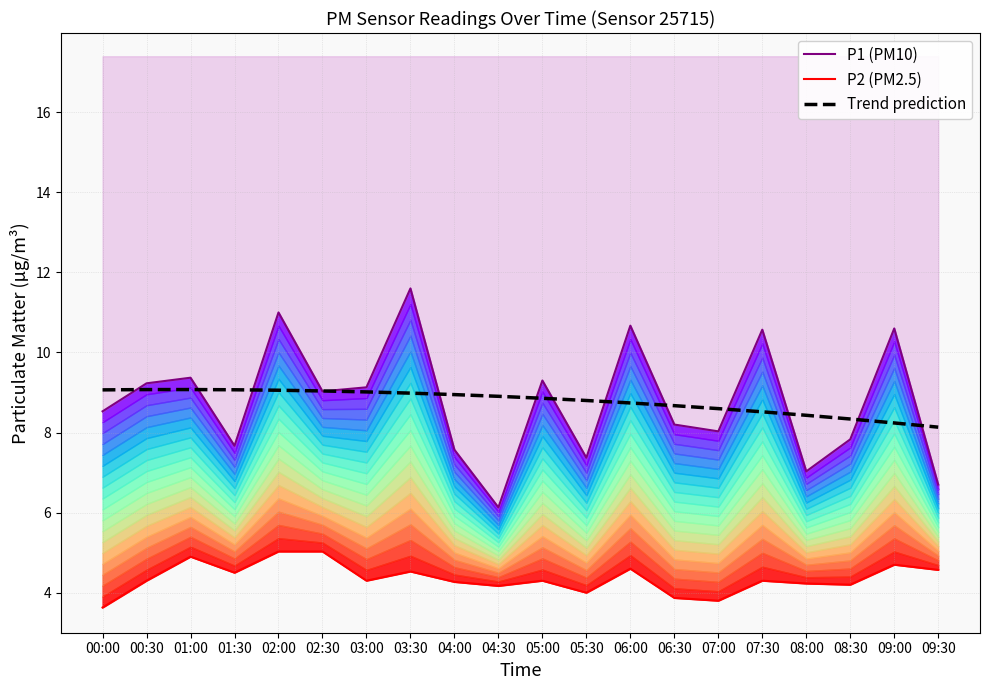

What is the difference between the maximum and minimum values in the Trend prediction series?

0.9